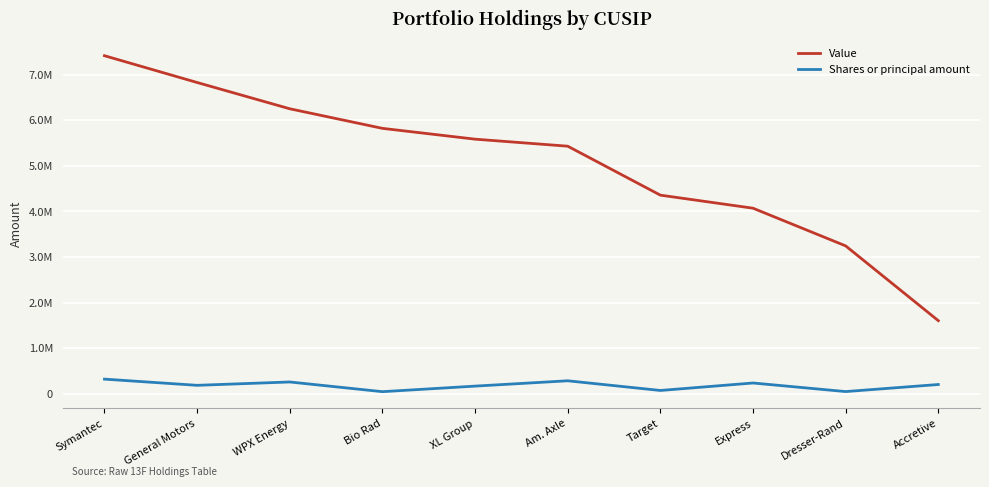

What is the average value of the Value series?

5059300